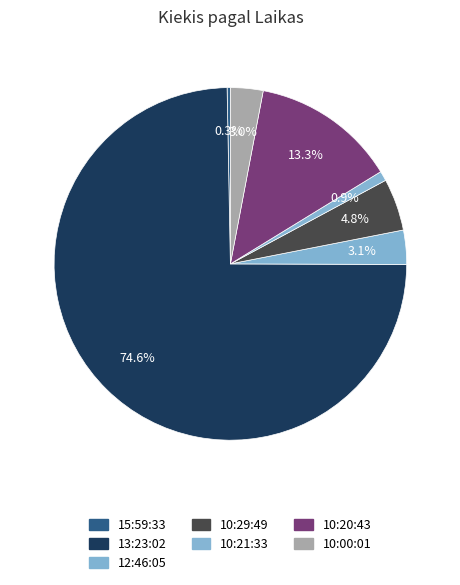

What is the change in value from 15:59:33 to 10:20:43?

+434